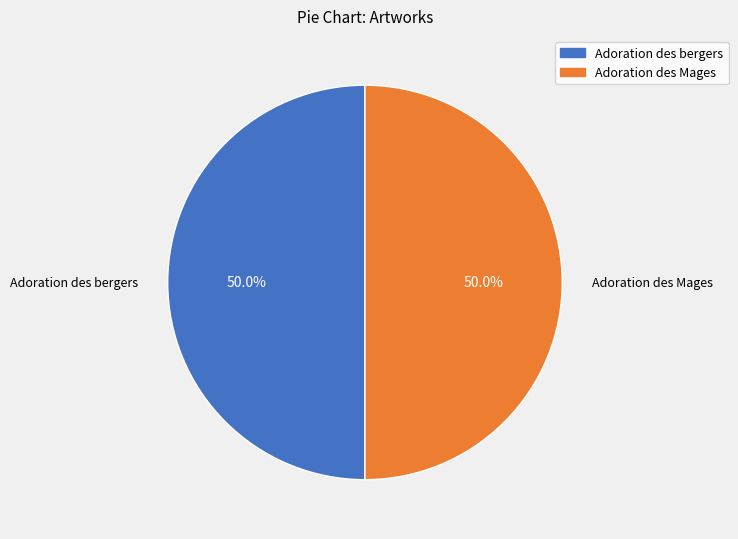

Is it true that Adoration des Mages is 44% of the pie?

False